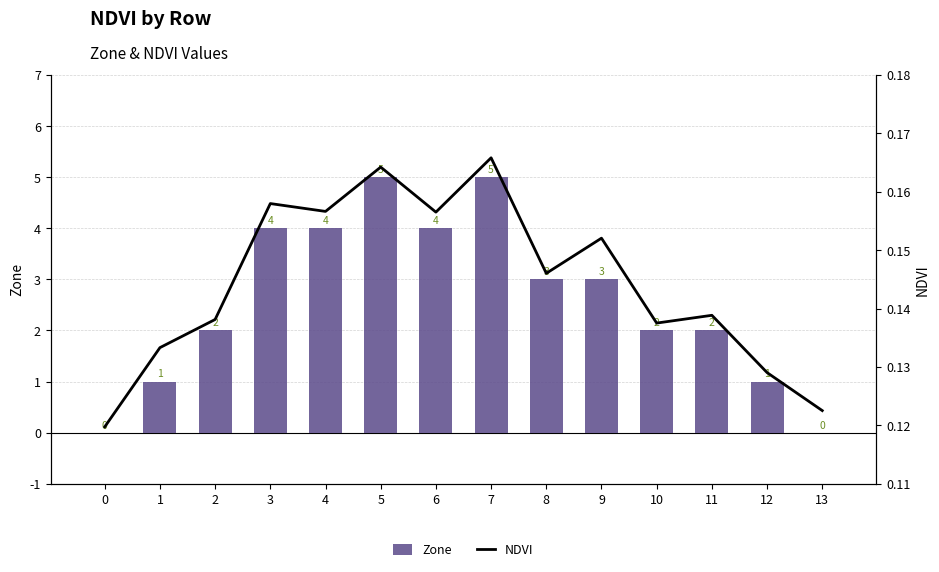

Where does the Zone series first go above 3?

3